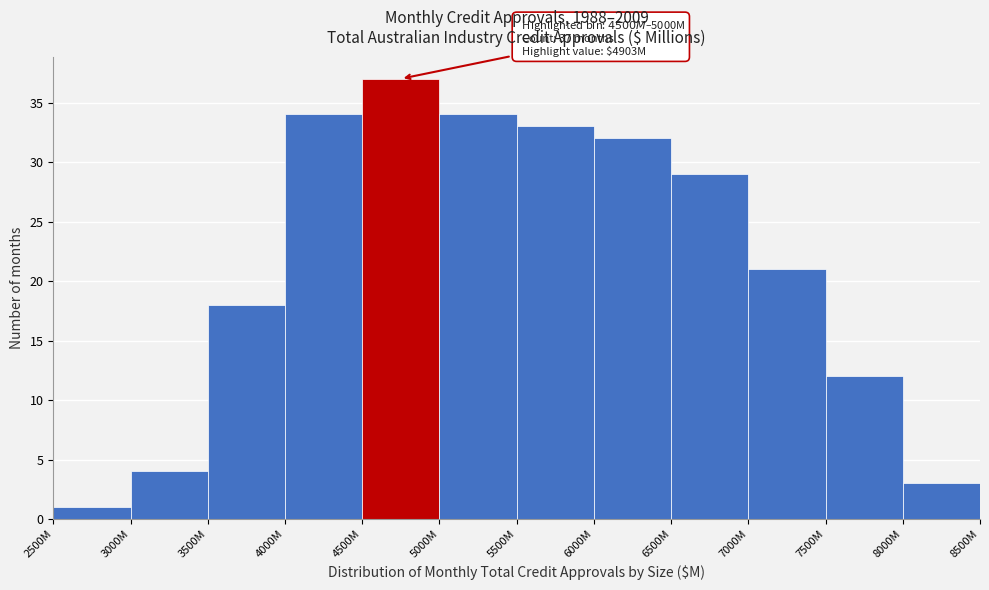

Reading left to right, extract all data points from this chart.

2500M=1	3000M=4	3500M=18	4000M=34	4500M=37	5000M=34	5500M=33	6000M=32	6500M=29	7000M=21	7500M=12	8000M=3